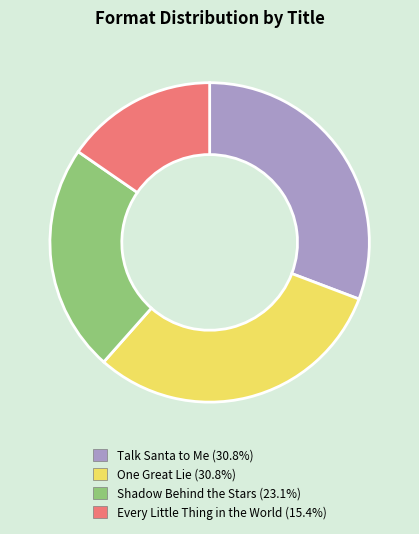

Which slice is the smallest?

Every Little Thing in the World